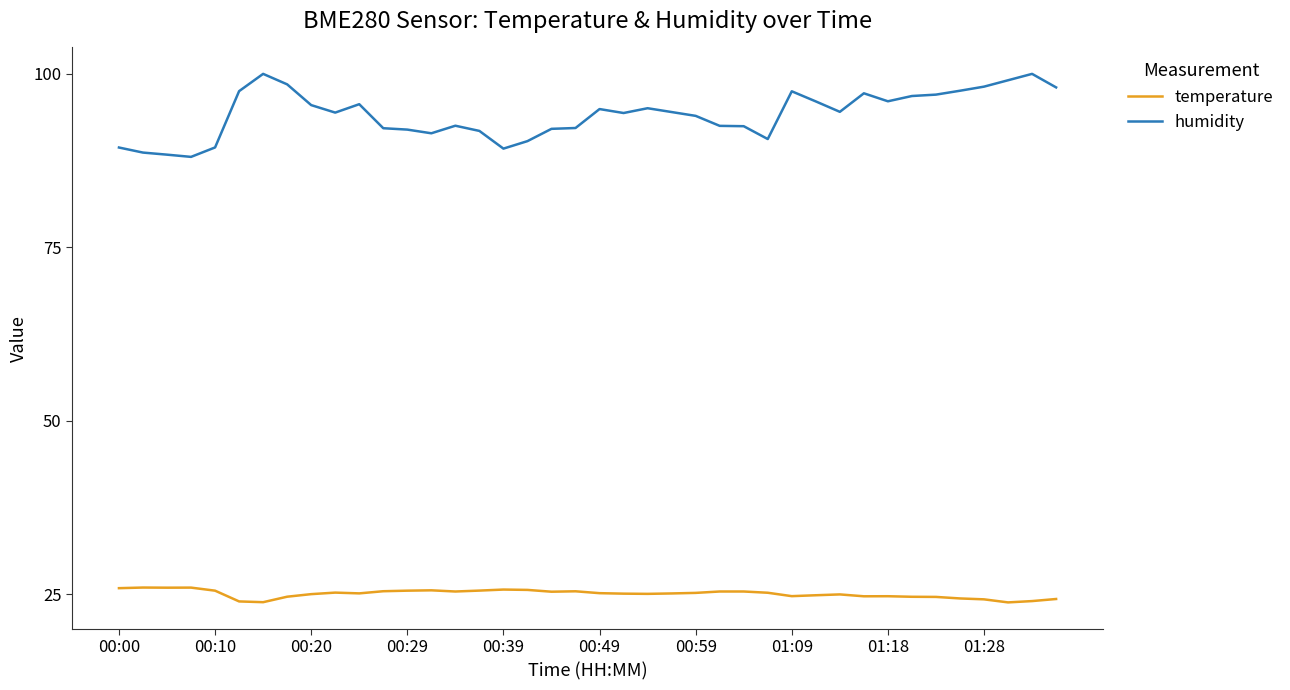

True or false: temperature and humidity cross at least once.

False